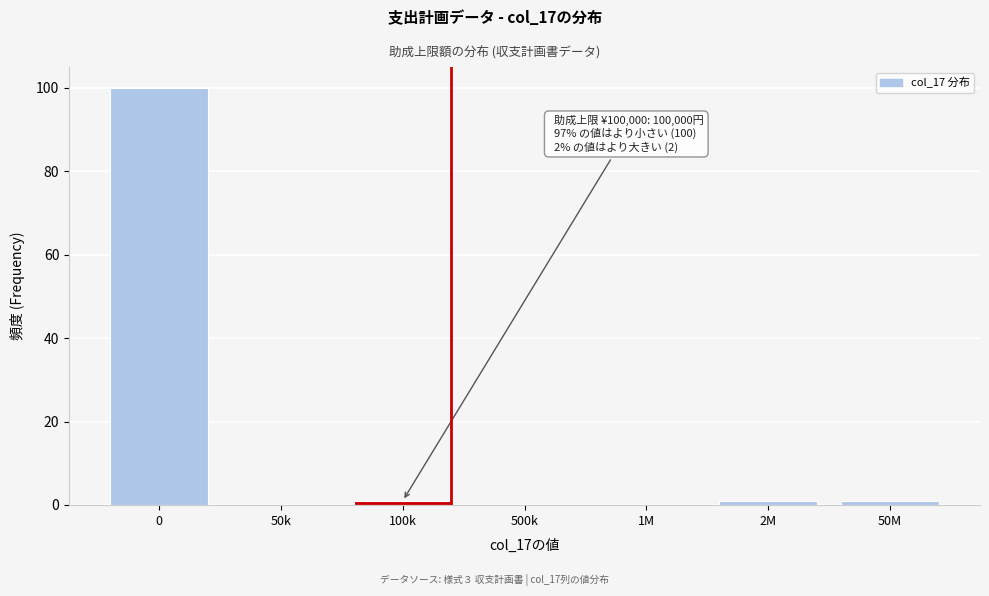

Reading left to right, list all the values displayed in this chart.

0=100	50k=0	100k=1	500k=0	1M=0	2M=1	50M=1